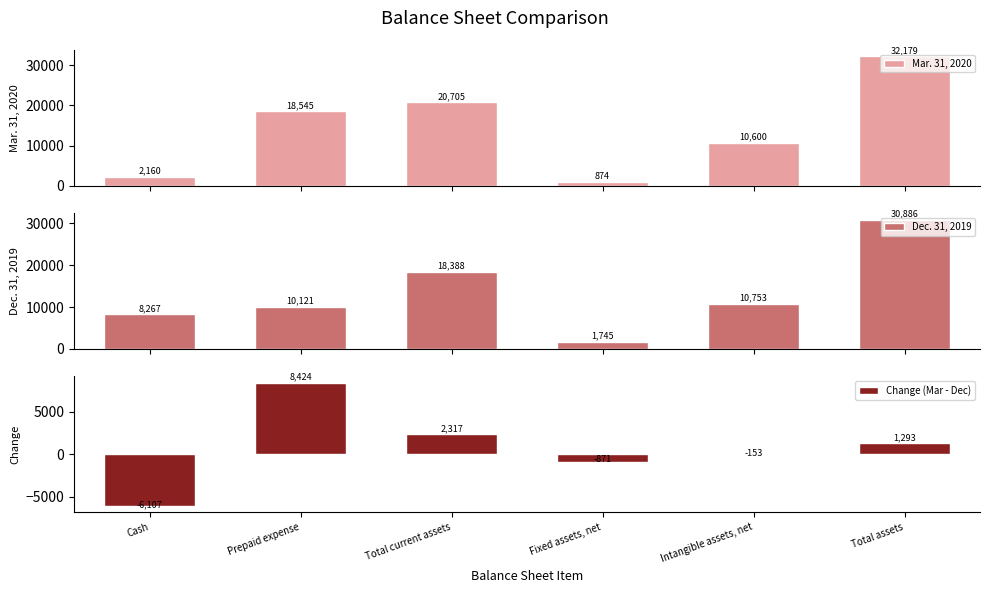

Which category has the highest value across all series?

Total assets